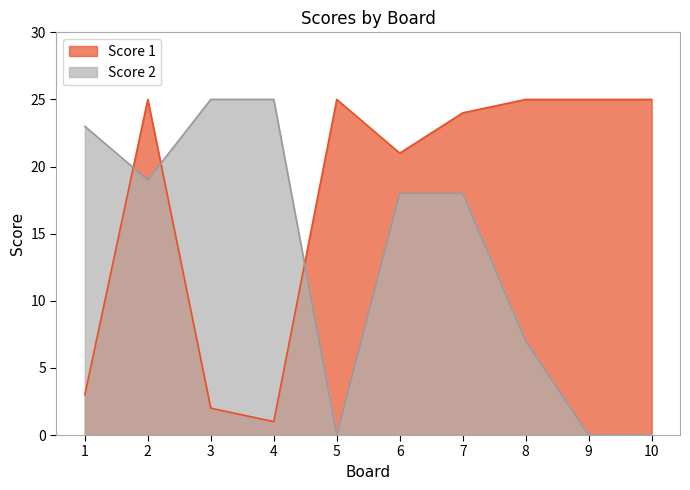

True or false: Score 1 and Score 2 cross at least once.

True